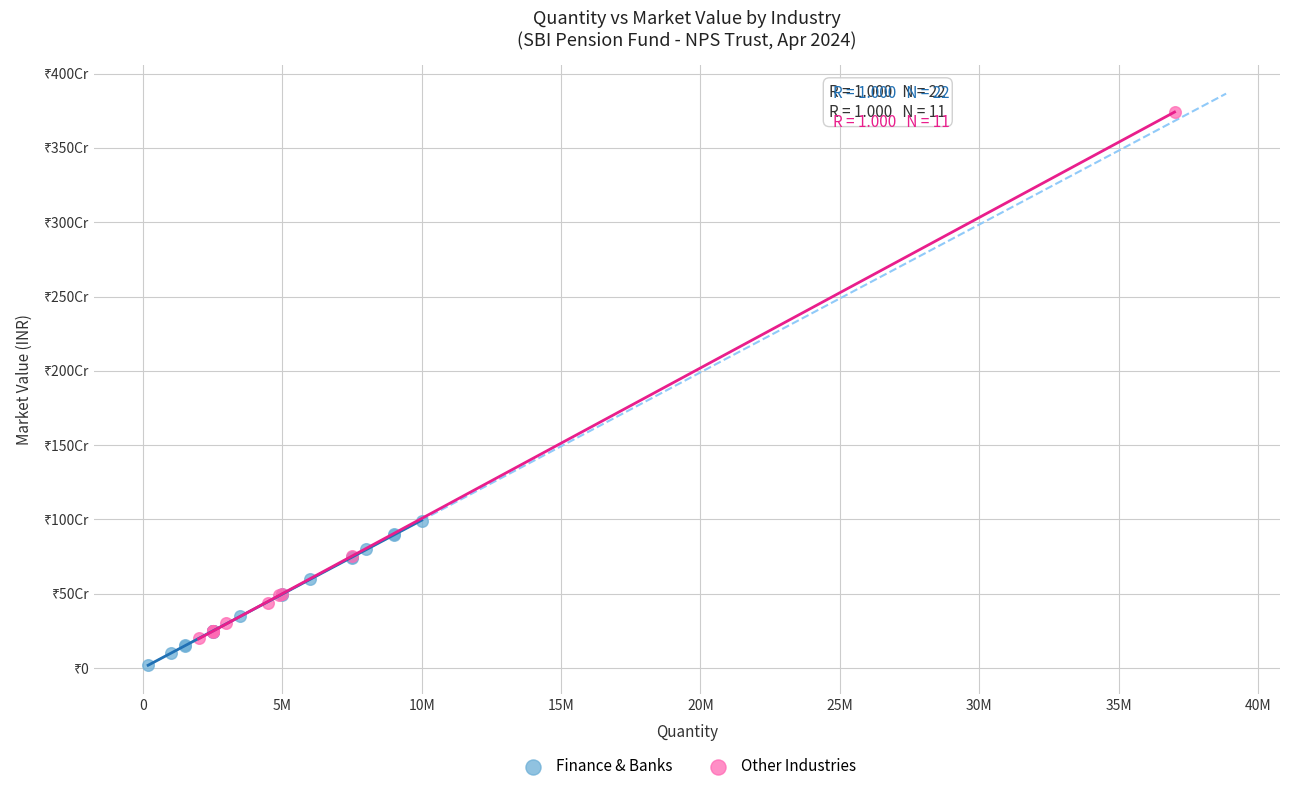

Which series contains the lowest Y value?

Finance & Banks